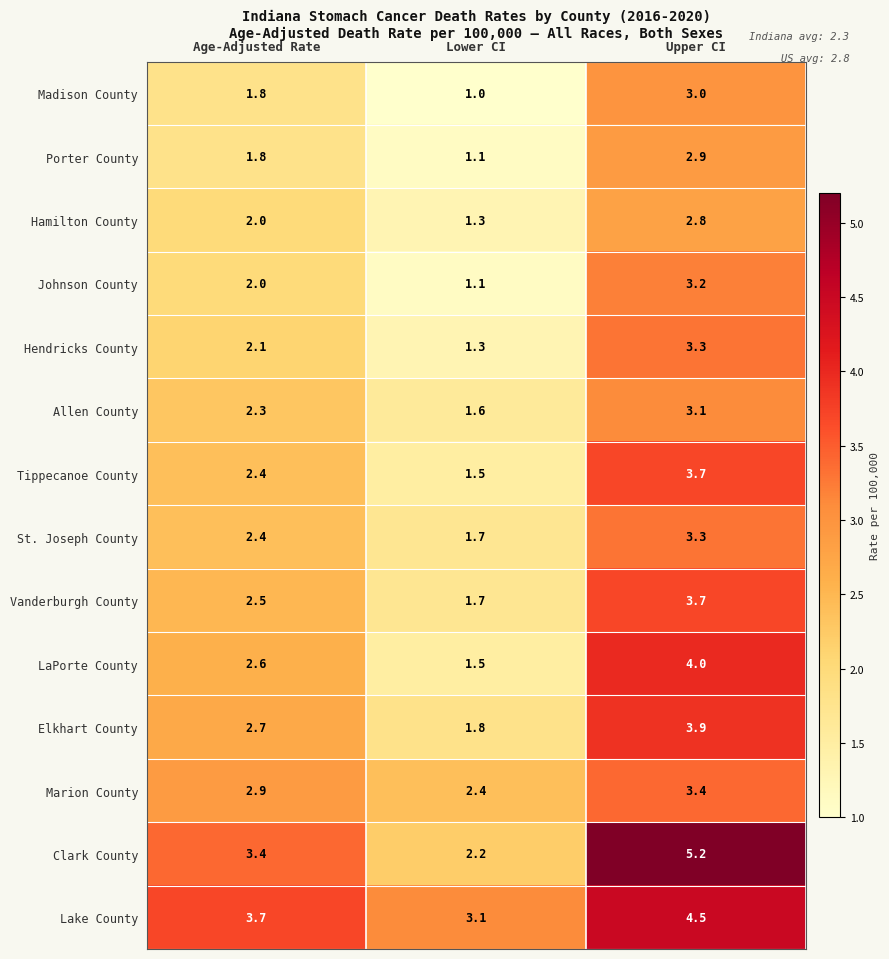

The Hamilton County series shows 0.7 at Age-Adjusted Rate. True or false?

False